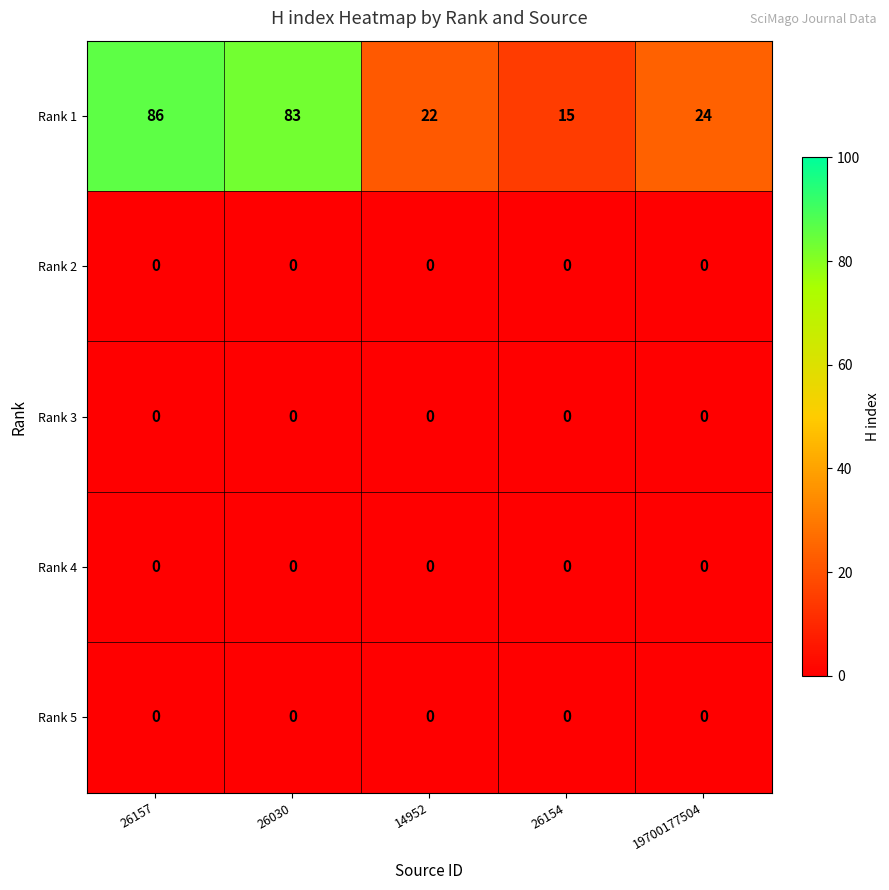

Which series has the widest spread of values?

Rank 1